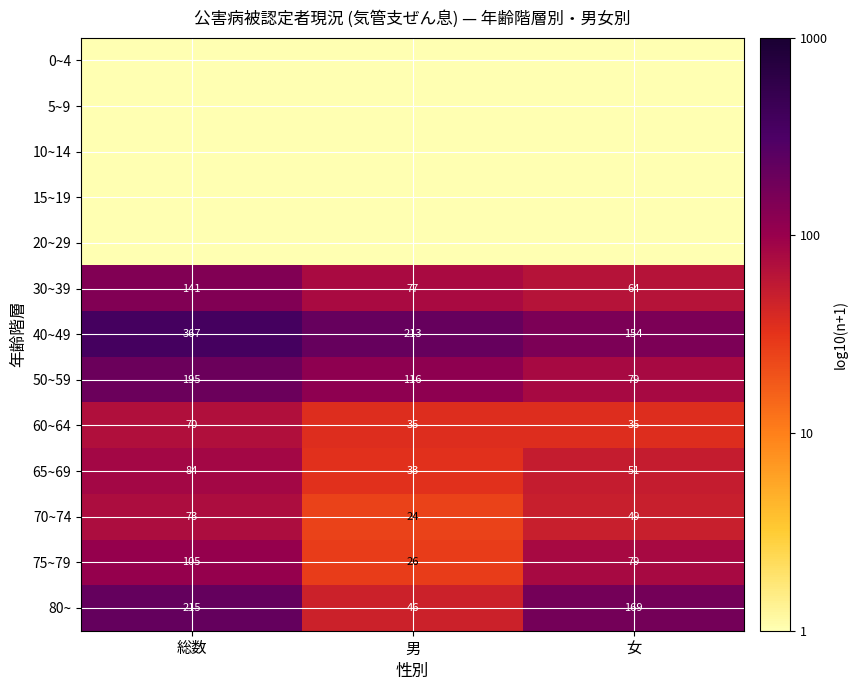

Between 総数 and 男, which is larger?

総数